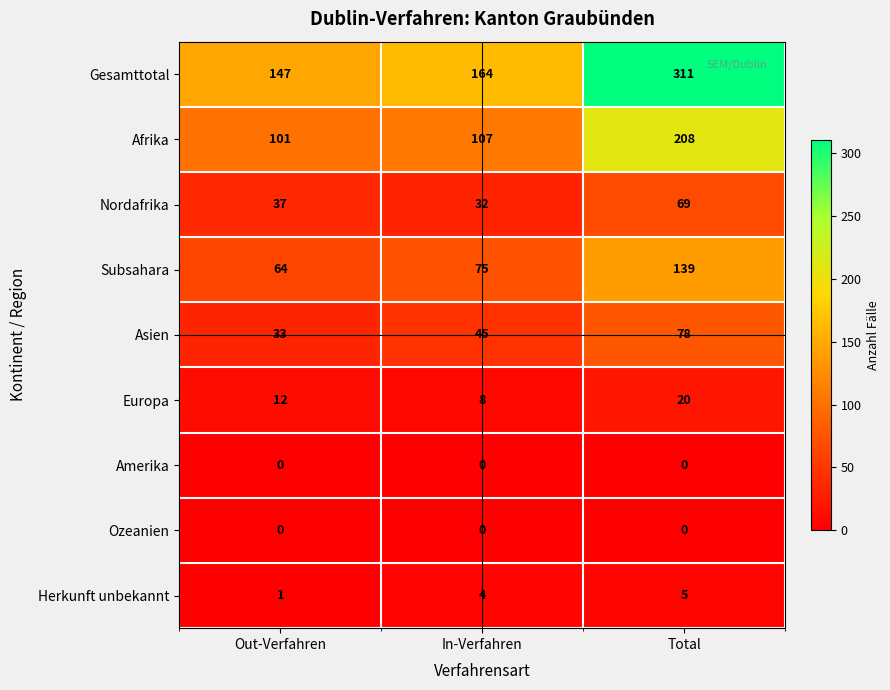

At which category is the sum across all series the highest?

Total